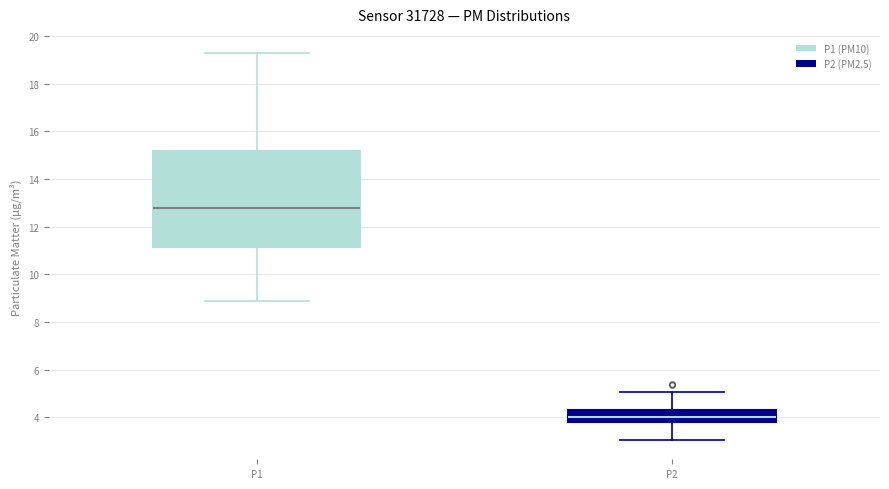

Reading left to right, read every box against the y-axis: the position of its median line, the range the box covers, and the ends of its whiskers. The values are not printed on the chart, so give them approximately, as read against the axis.

P1: median 12.8, box 11.2 to 15.2, whiskers 8.8 to 19.2
P2: median 4.0, box 3.8 to 4.4, whiskers 3.0 to 5.0